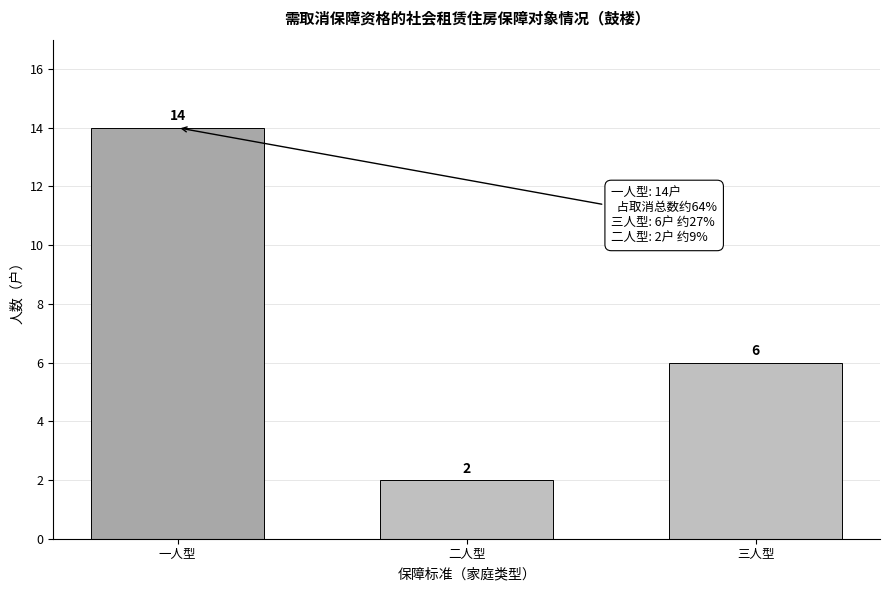

Reading right to left, what are all the values shown in this chart?

6	2	14